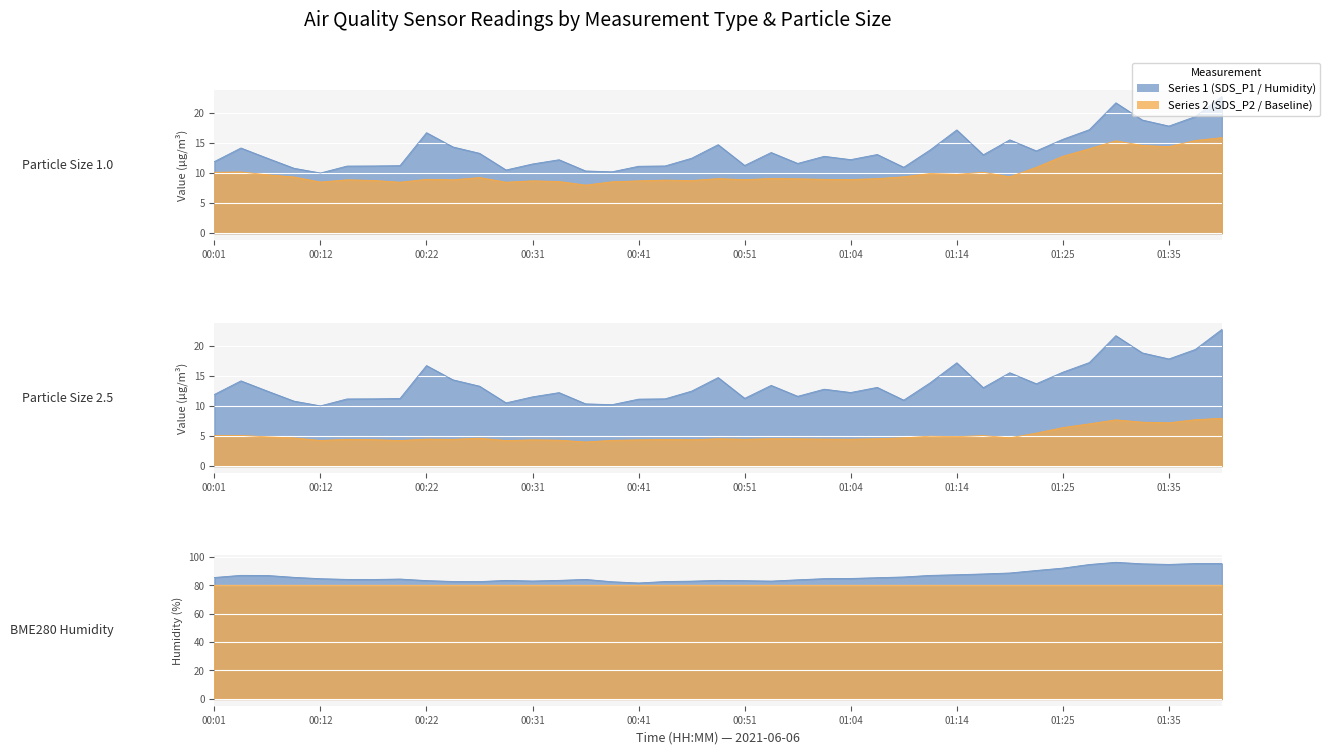

What is the approximate value of SDS_P1 at 01:04?

12.2